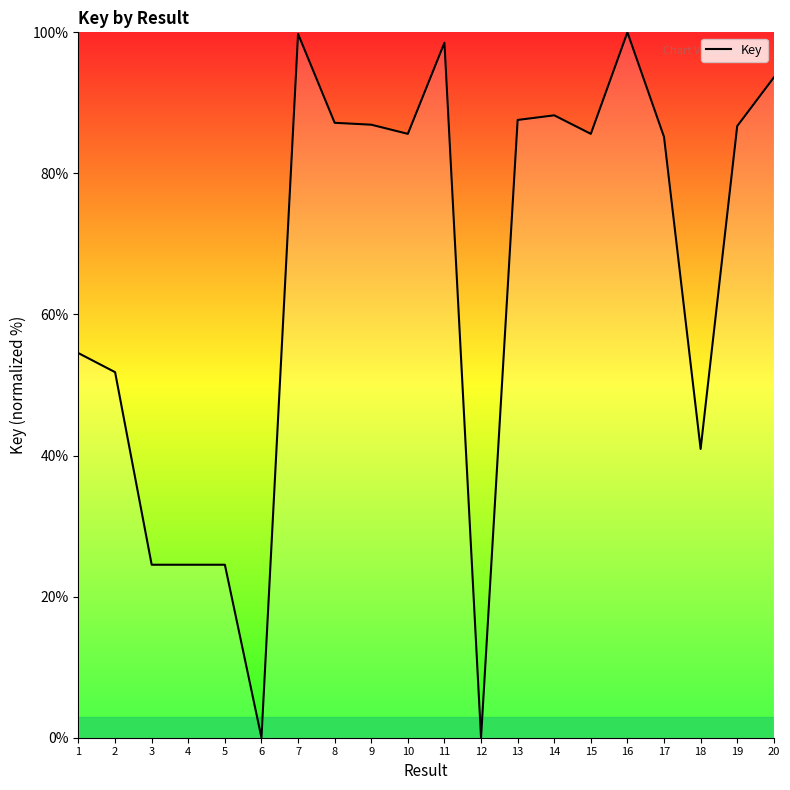

What is the difference between the maximum and minimum values?

100.0